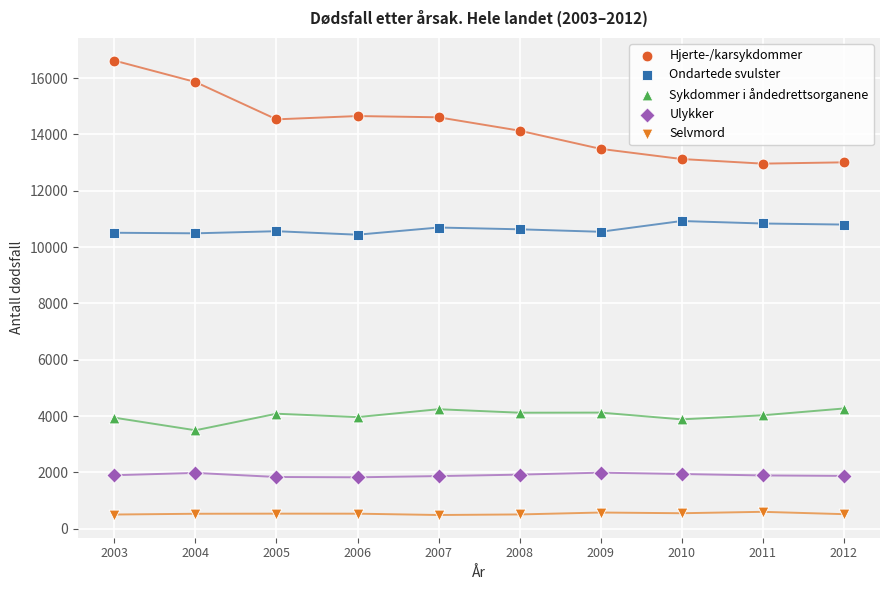

Across all data points, what is the range of X values (max minus min)?

9